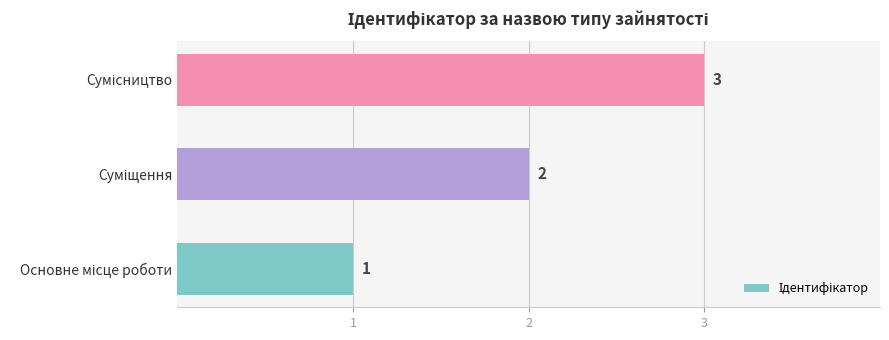

What is the maximum value shown in the chart?

3